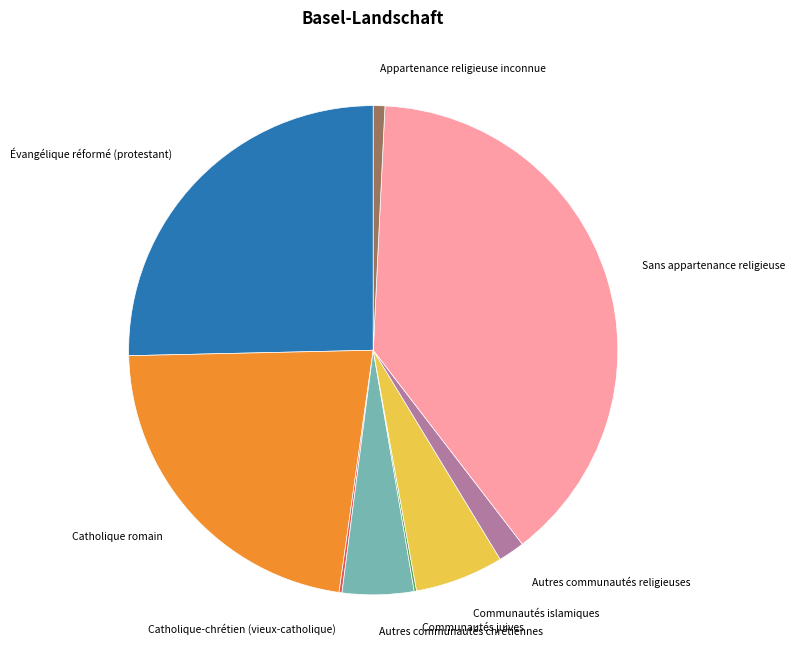

Is Communautés islamiques the majority of the pie?

No